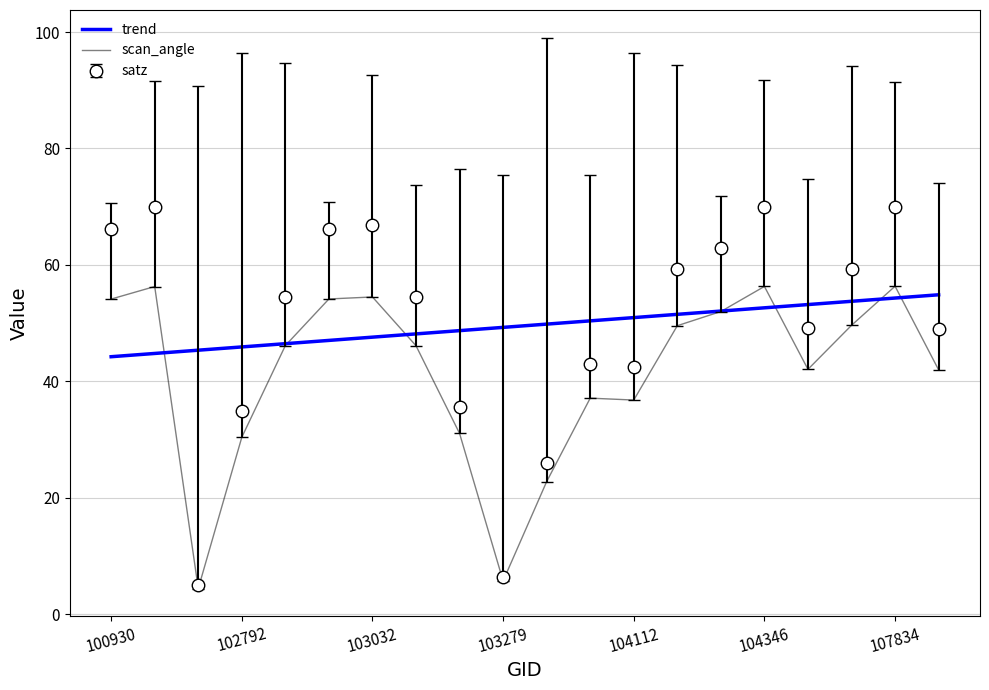

Which series has the largest total across all categories?

satz